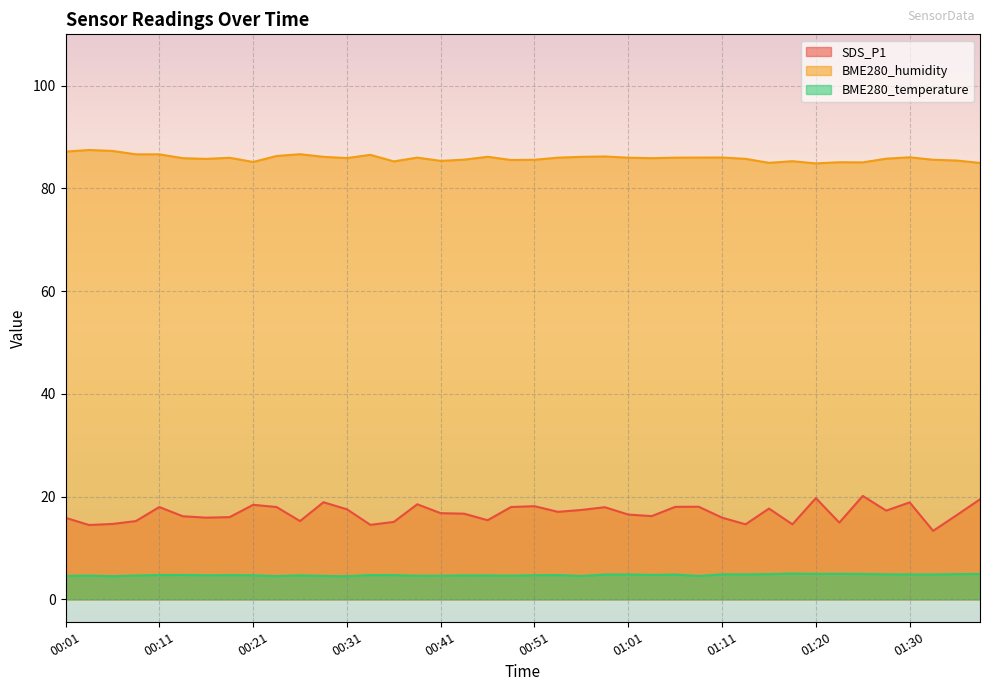

What is the label of the 34th point from the left?

01:23